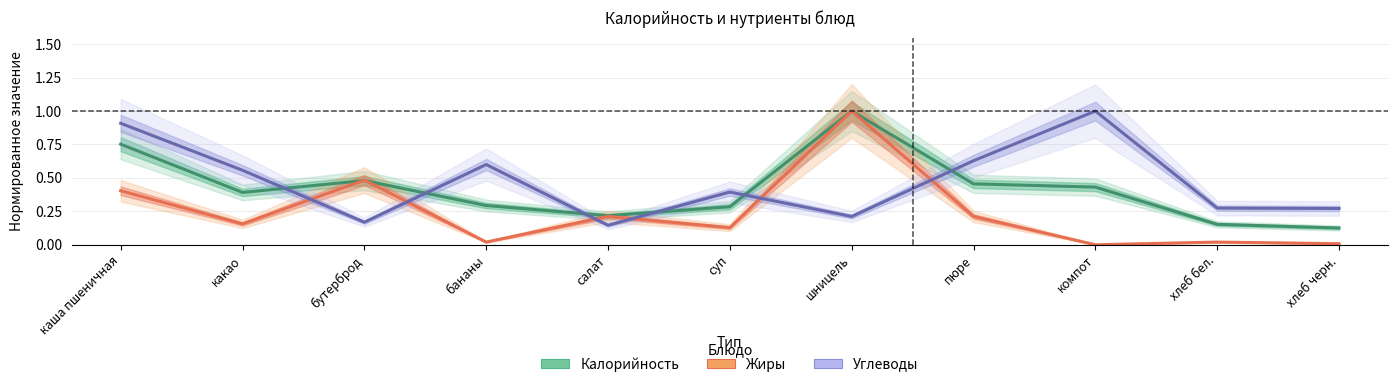

At which label is Углеводы closest to 0?

салат